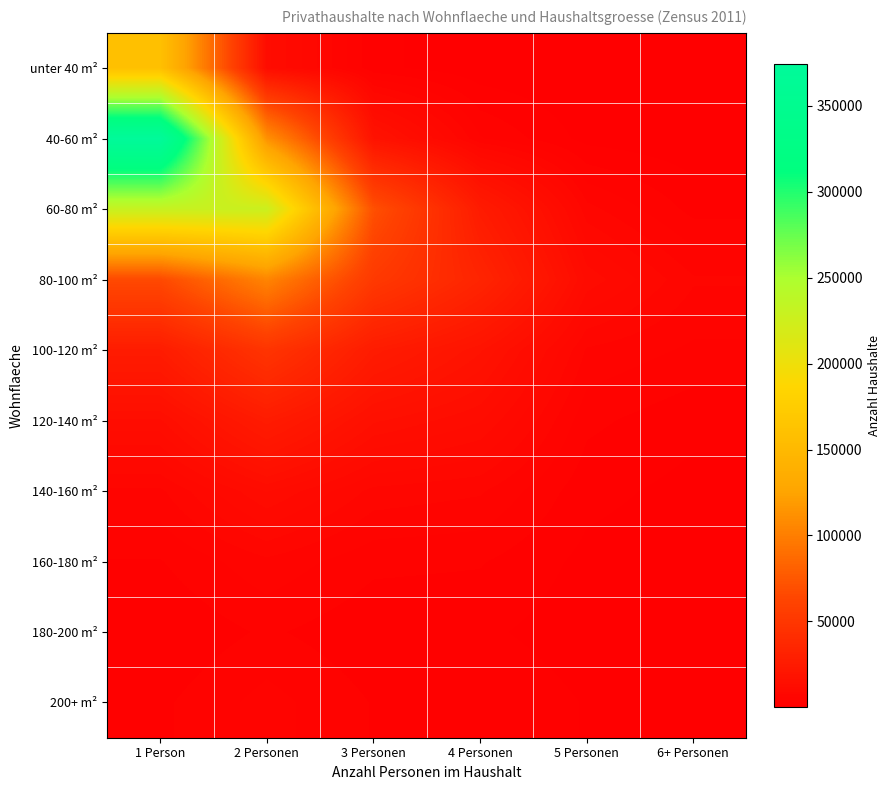

What is the minimum value shown in the chart?

58